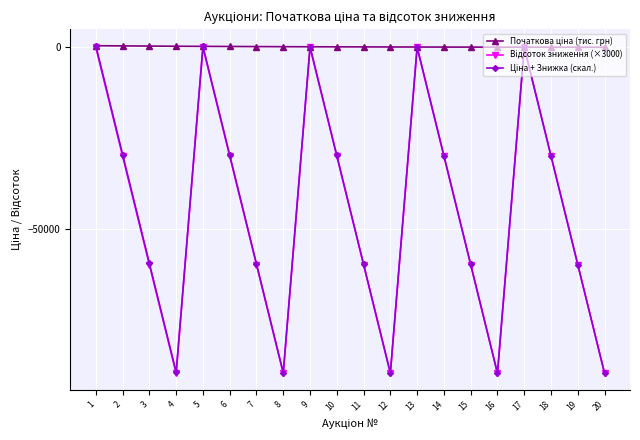

How many distinct data groups are displayed?

3